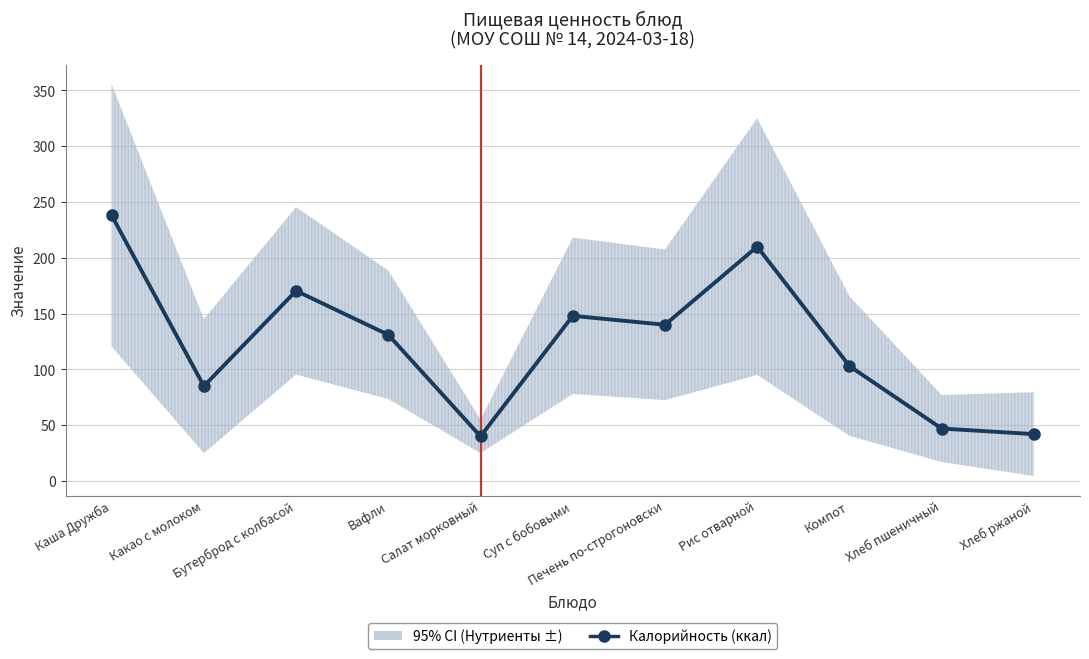

Is this an area chart (filled region under the line)?

No